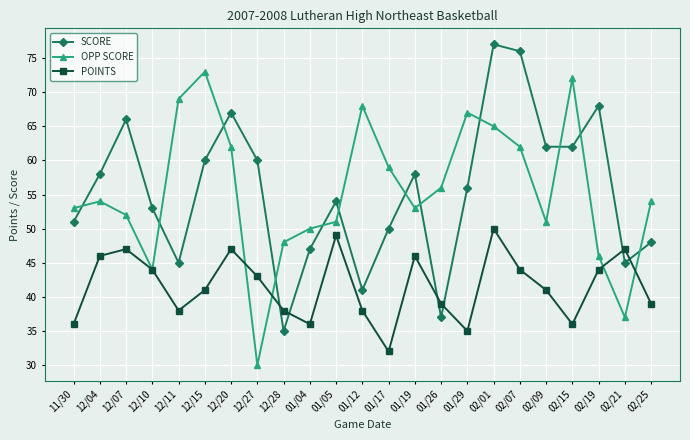

What is the value of the OPP SCORE point at the 13th from the left?

59